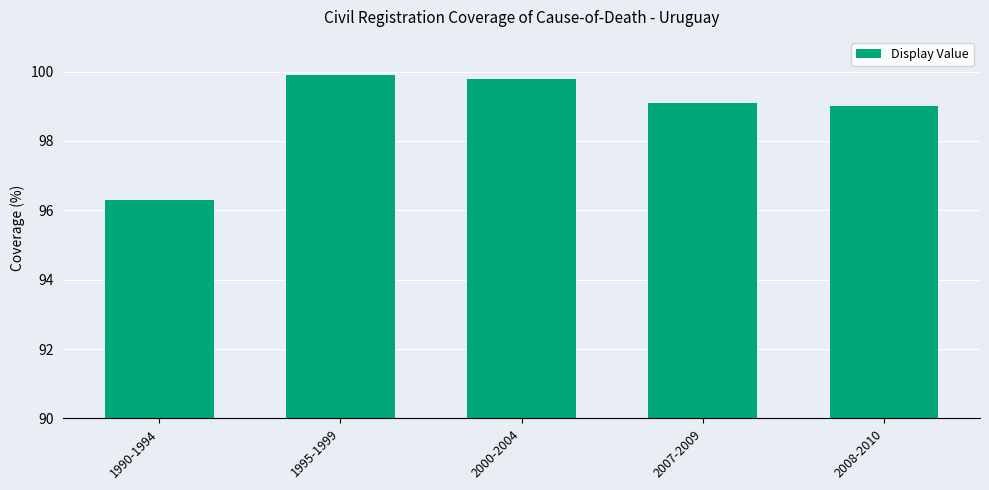

At which category does the chart reach its peak across all series?

1995-1999